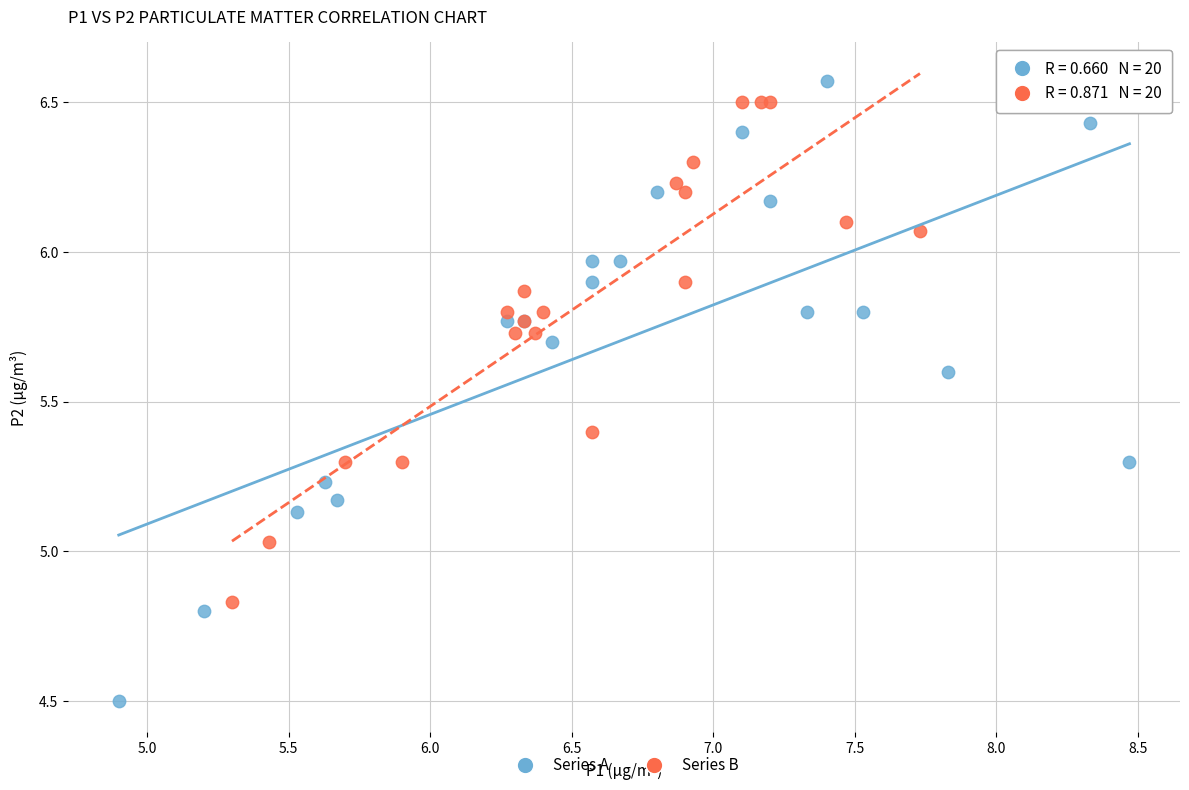

Which series contains the highest Y value?

Series A